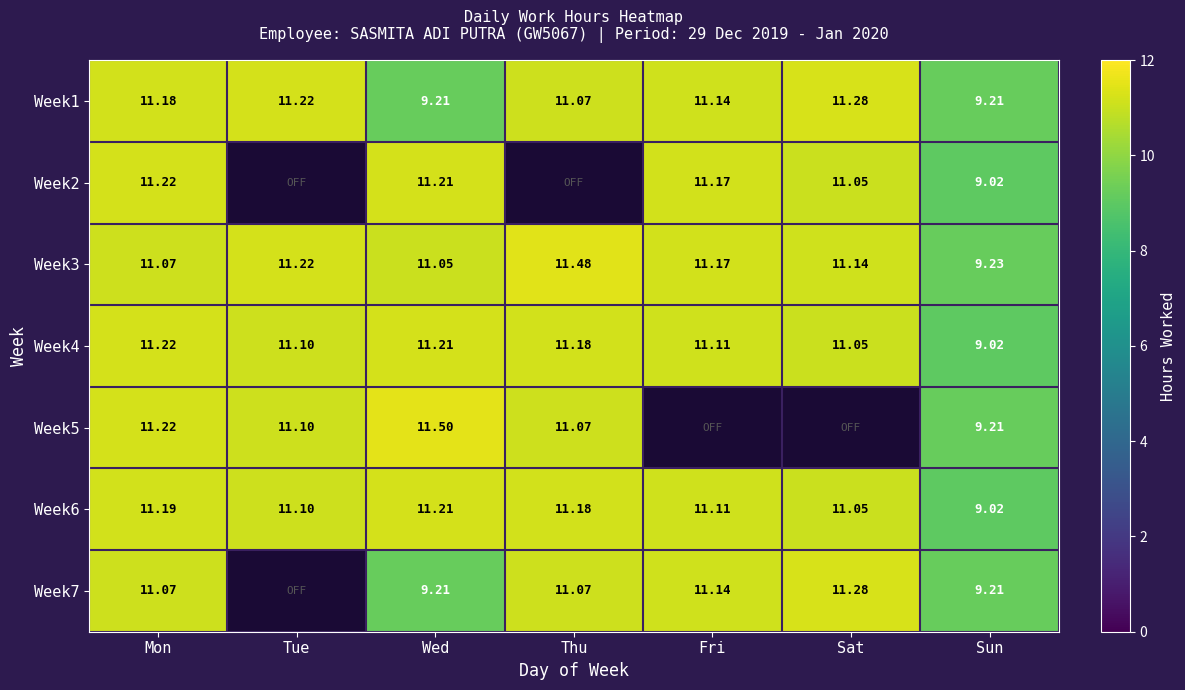

Is the value of Week5 at Wed greater than the value of Week6 at Sun?

Yes